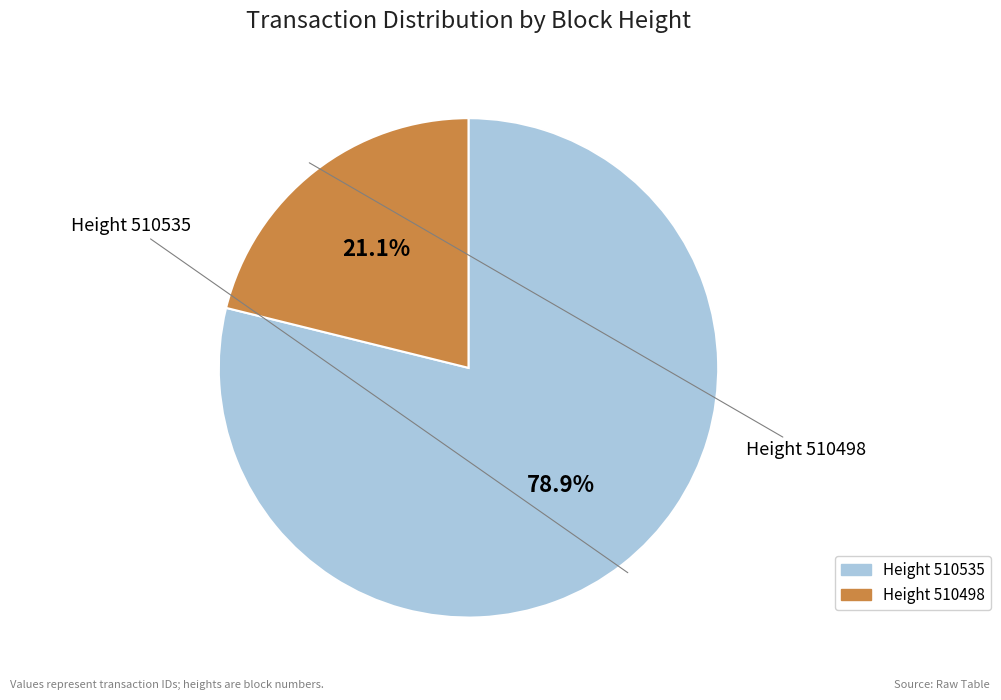

Does any single category account for the majority?

Yes